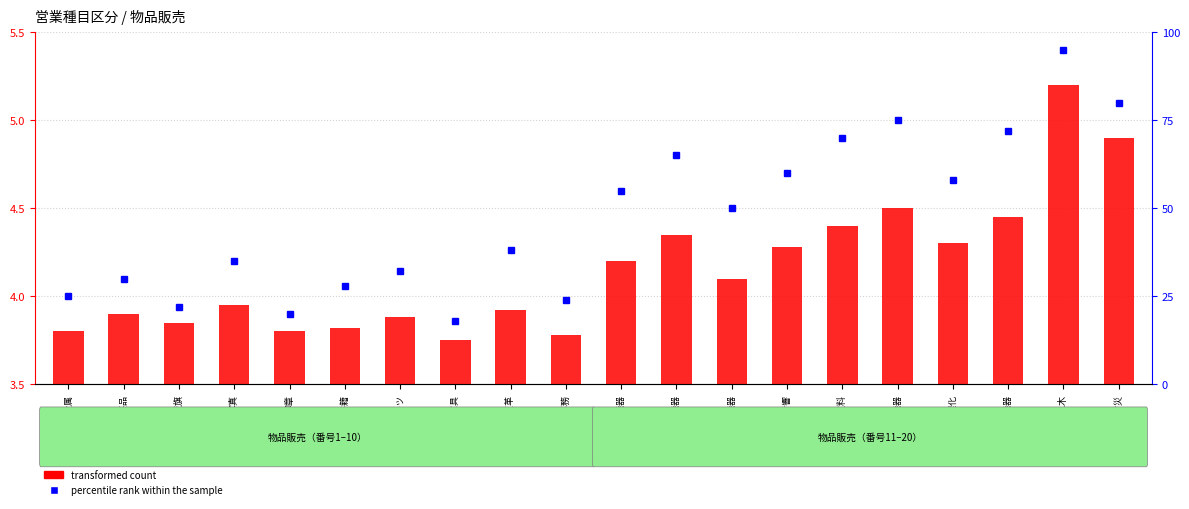

List the labels in order of value, smallest first.

木工家具, 文具事務, 貴金属, 印章, 楽器書籍, 看板旗, スポーツ, 工芸品, 繊維皮革, 写真, 通信機器, 事務機器, 電機音響, 計測理化, 情報機器, 薬品塗料, 産業機器, 医療機器, 消防防災, 農業土木